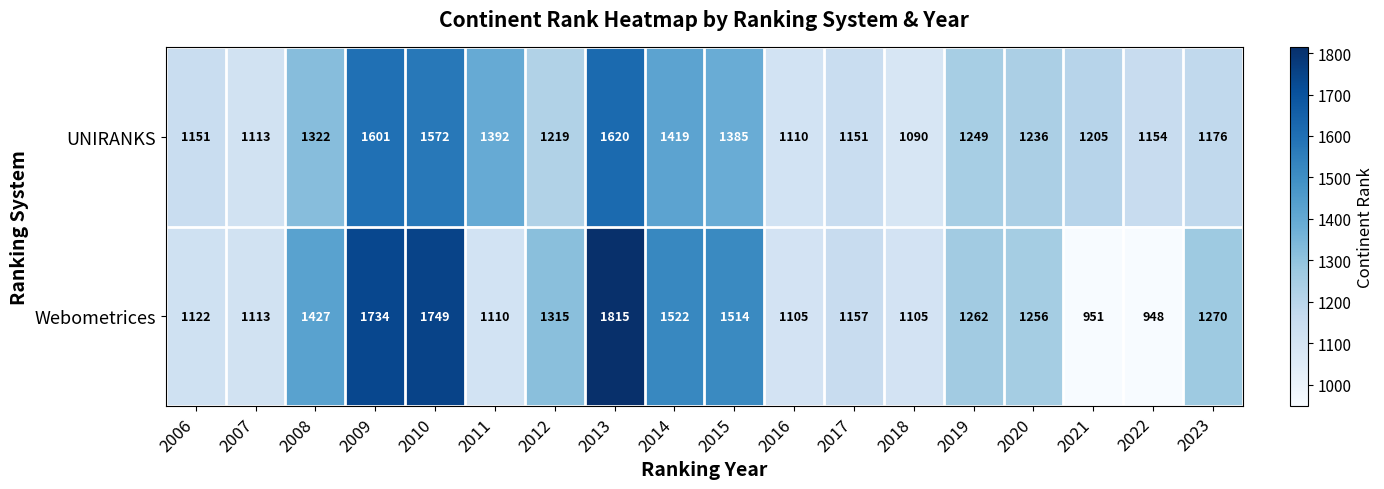

The Webometrices series shows 1427 at 2008. True or false?

True